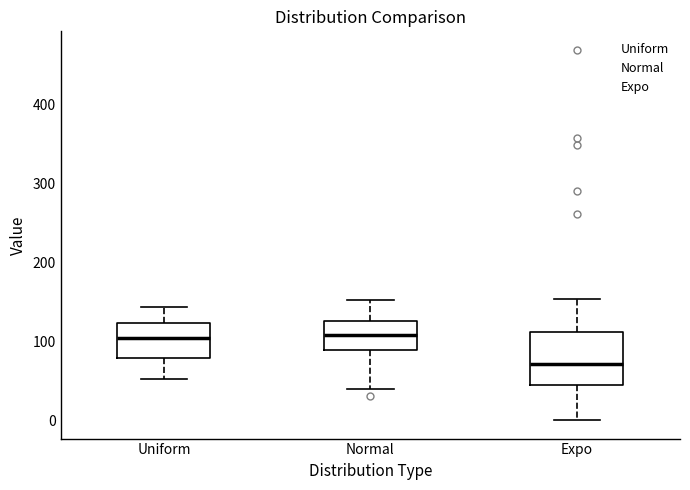

Where does the median line of the box for Normal sit on the y-axis? The values are not printed on the chart, so give them approximately, as read against the axis.

110